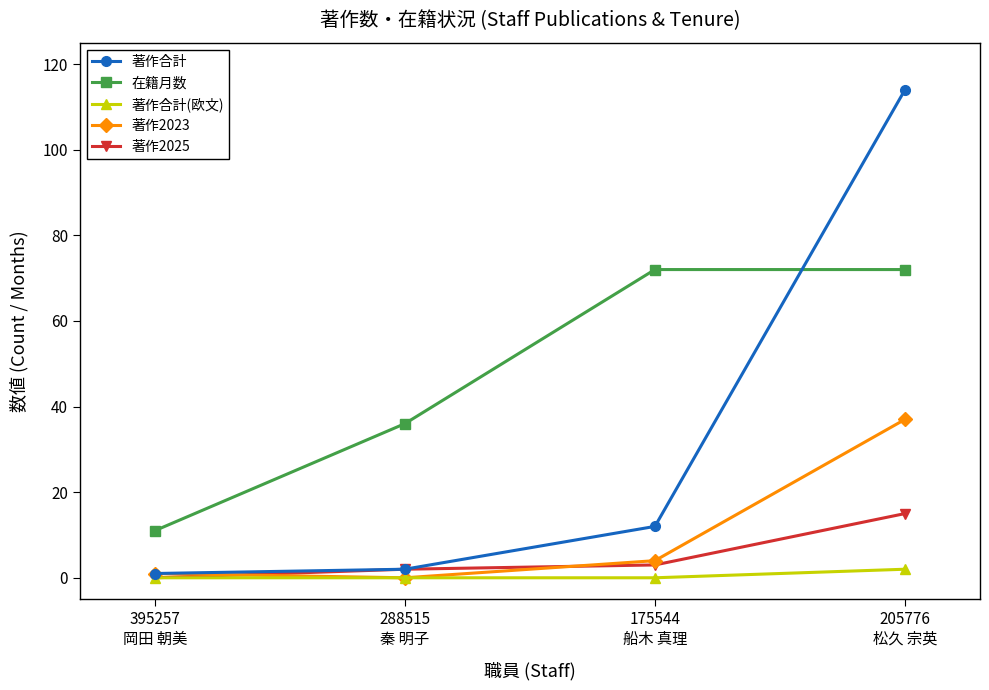

True or false: 著作2023 and 在籍月数 cross at least once.

False